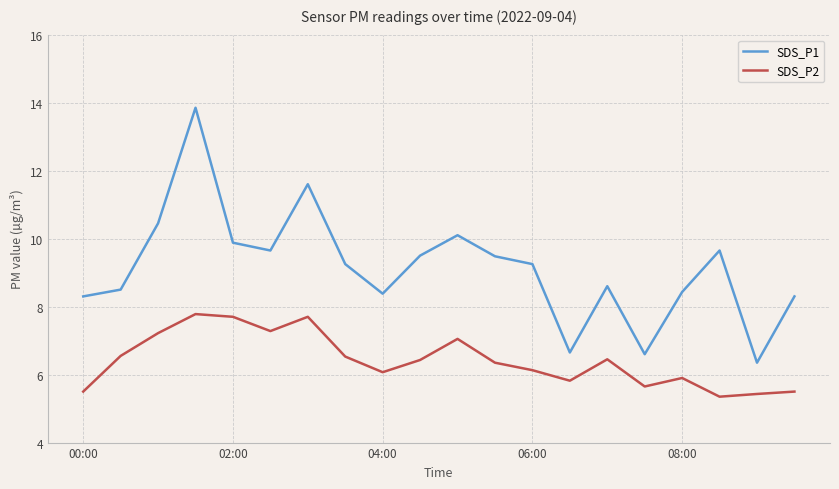

Which series has the widest spread of values?

SDS_P1